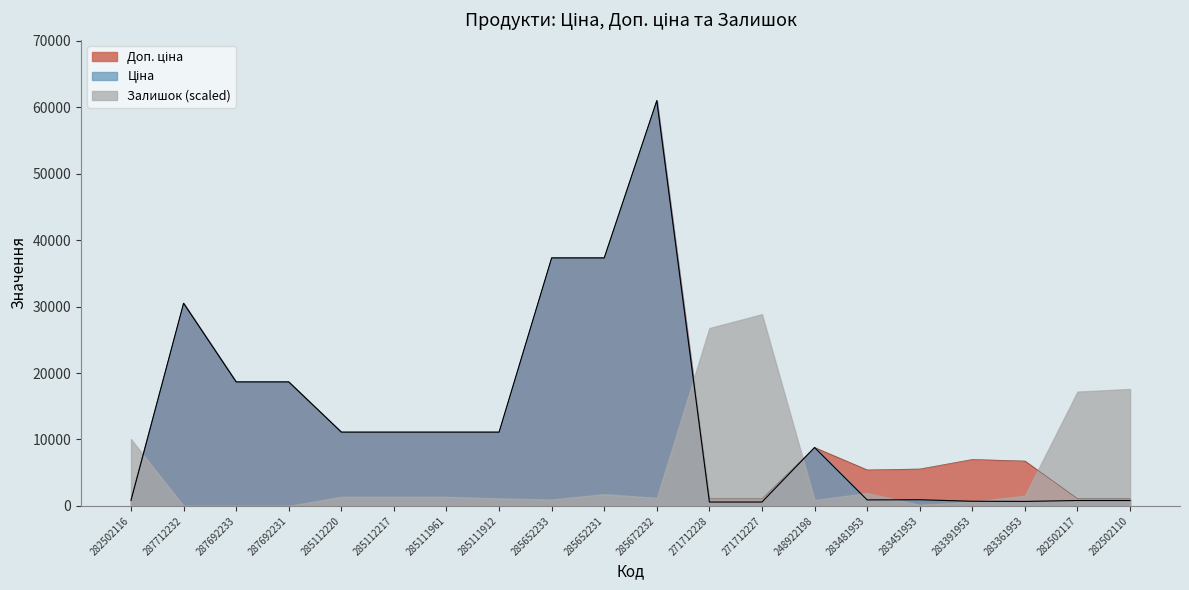

What is the maximum value for Залишок (scaled)?

28864.5